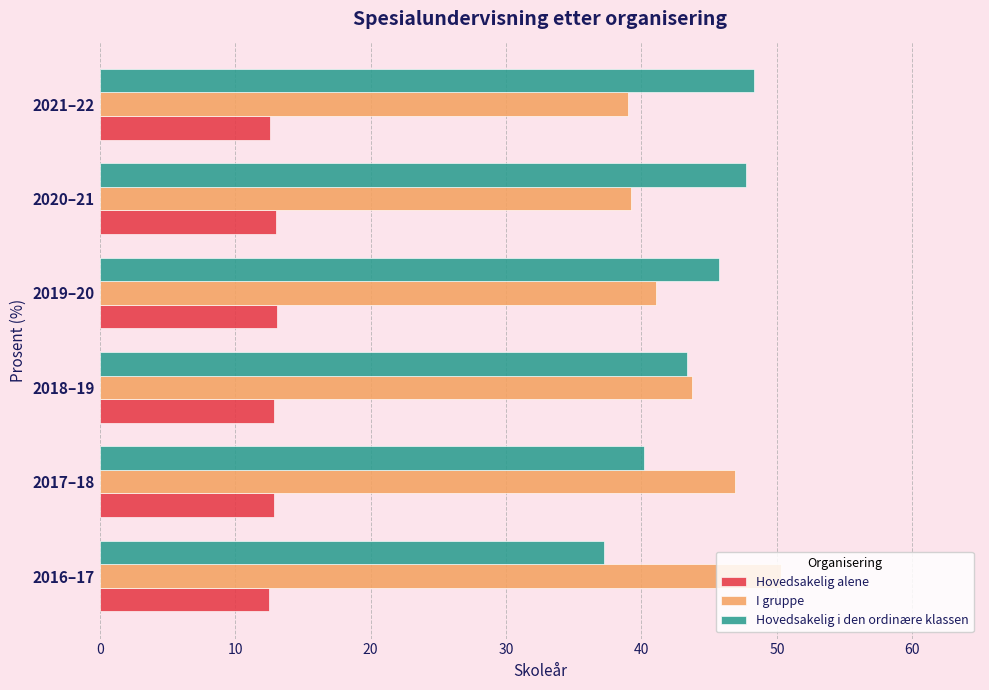

What is the total value across all series at 2016–17?

100.0